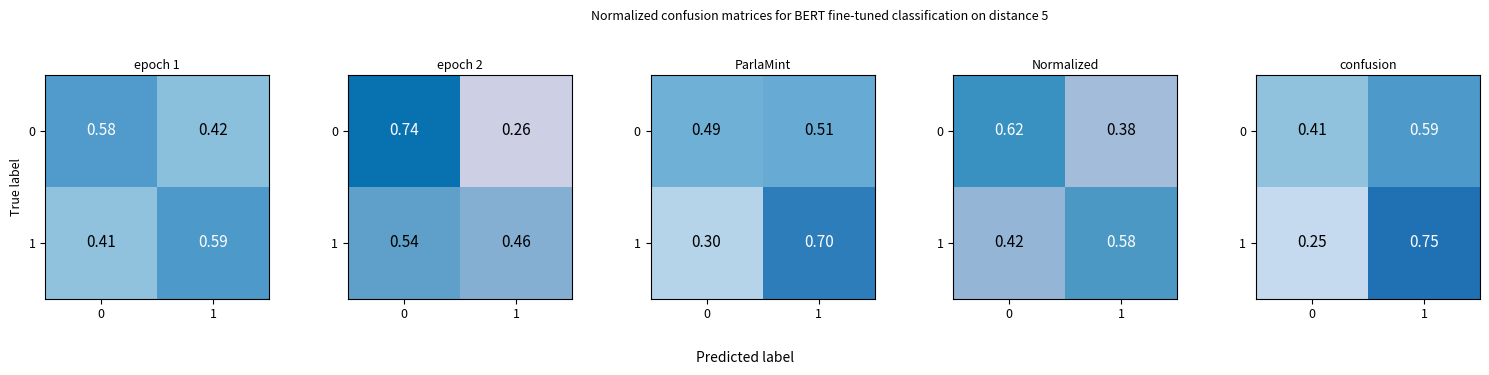

At which category is the sum across all series the highest?

1